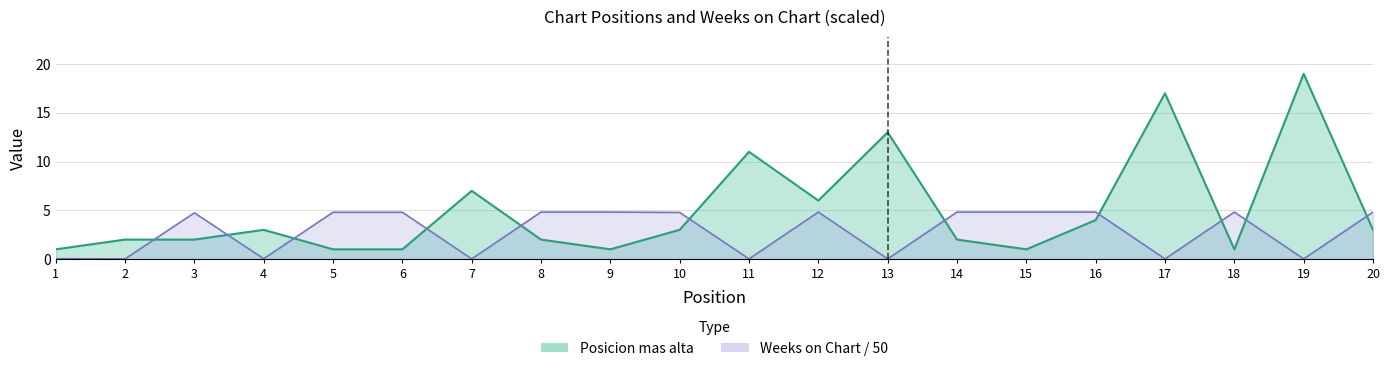

What is the maximum value shown in the chart?

19.0